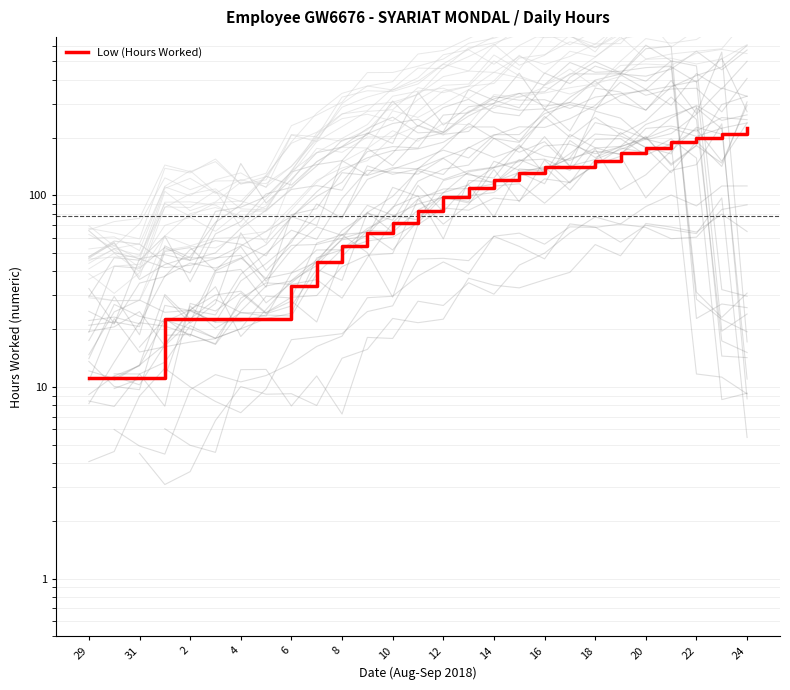

How many lines are shown in the chart?

1